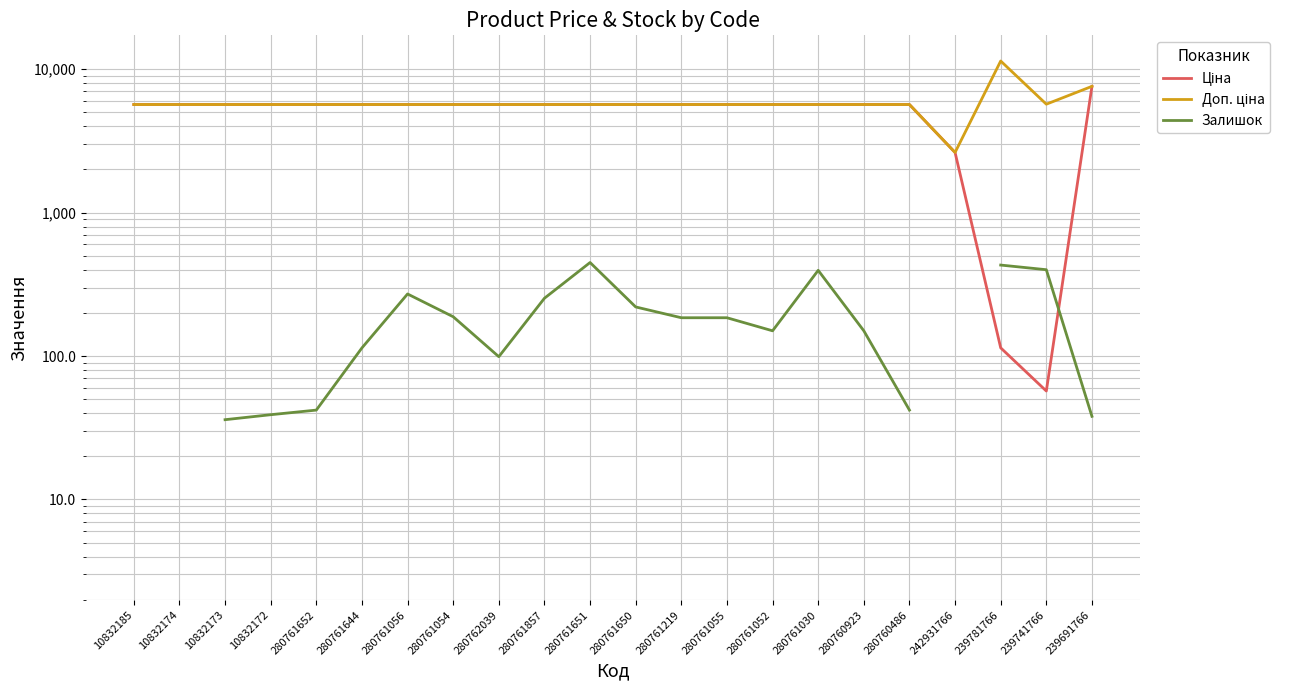

What position from the right is 280761651?

12